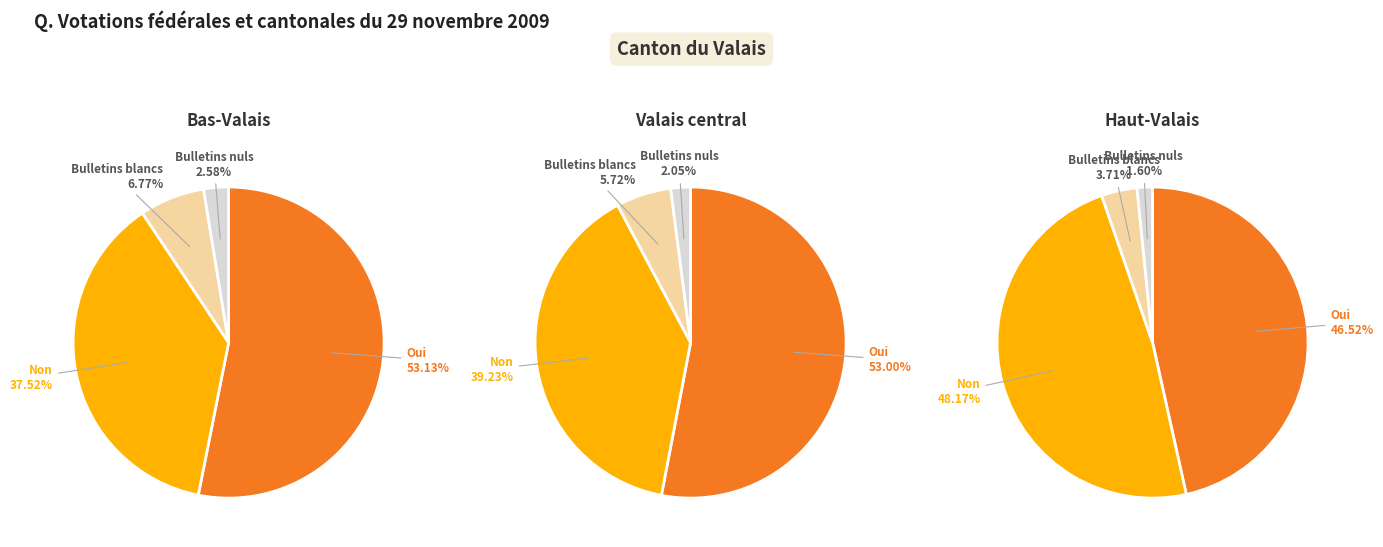

Which slice is the largest?

Oui